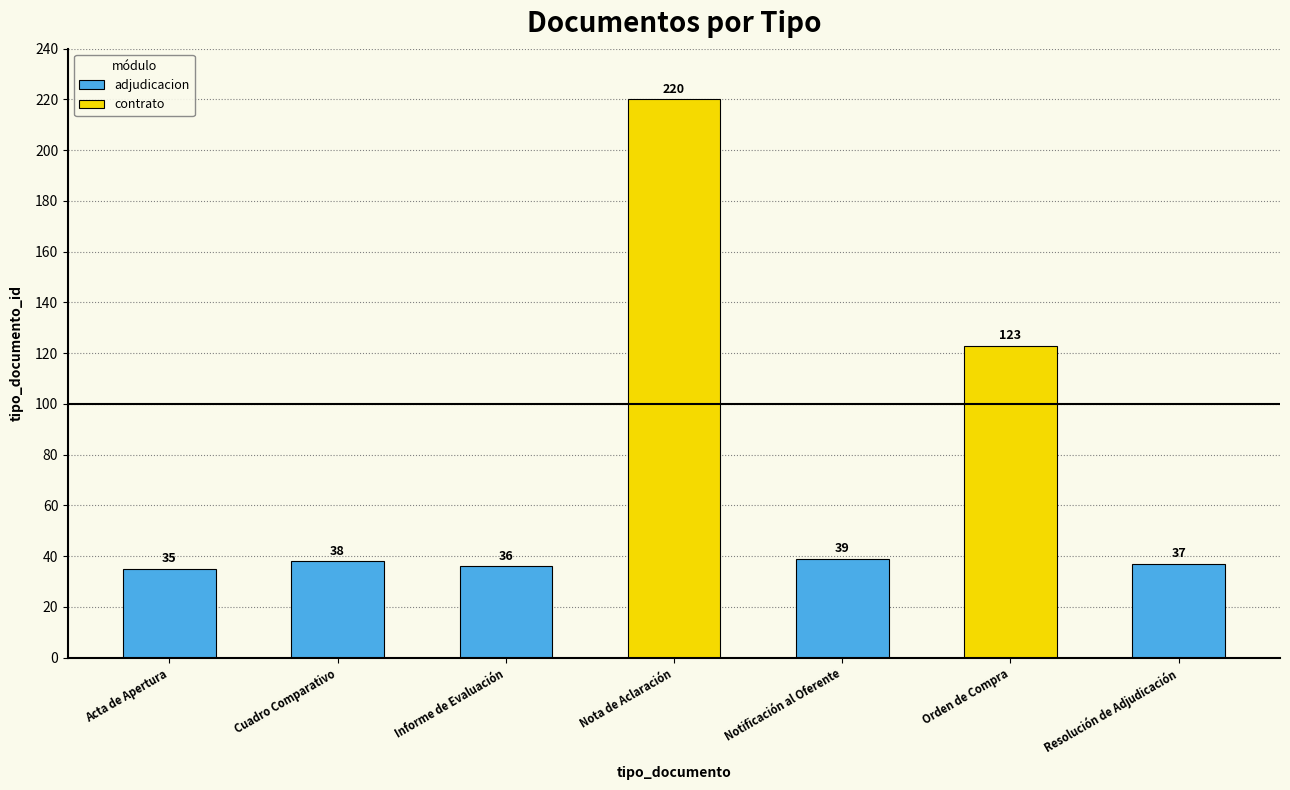

What is the difference between the maximum and minimum values?

185